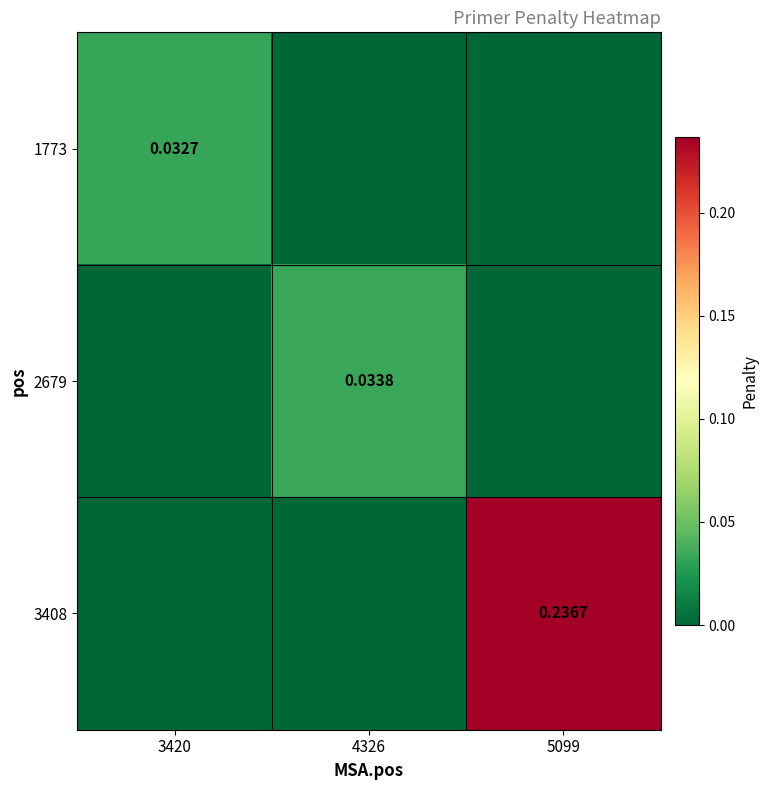

Is the value of 1773 at 3420 greater than the value of 2679 at 4326?

No